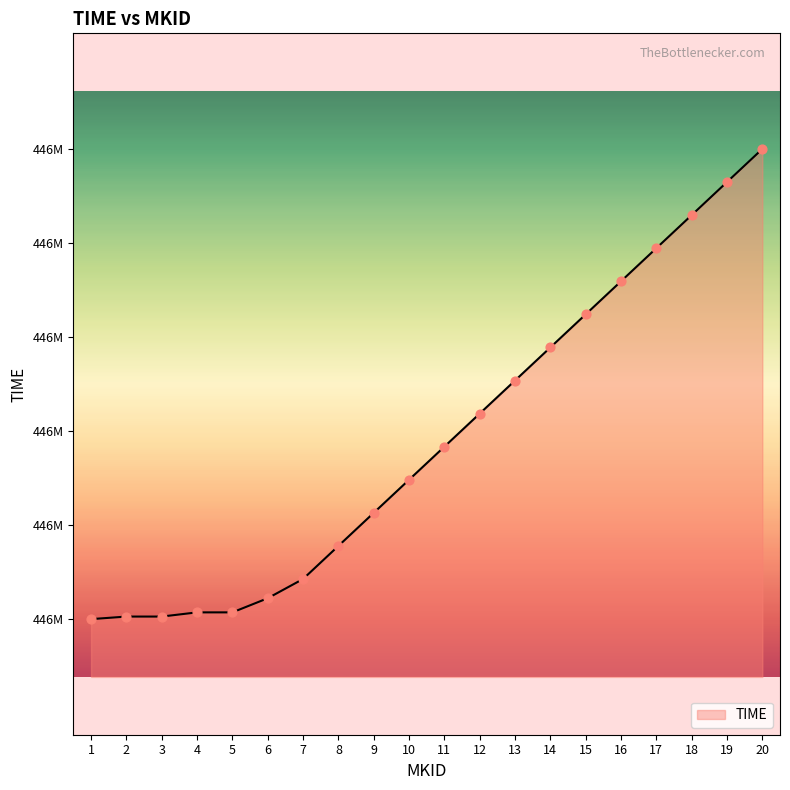

Which has a higher value, 2 or 14?

14